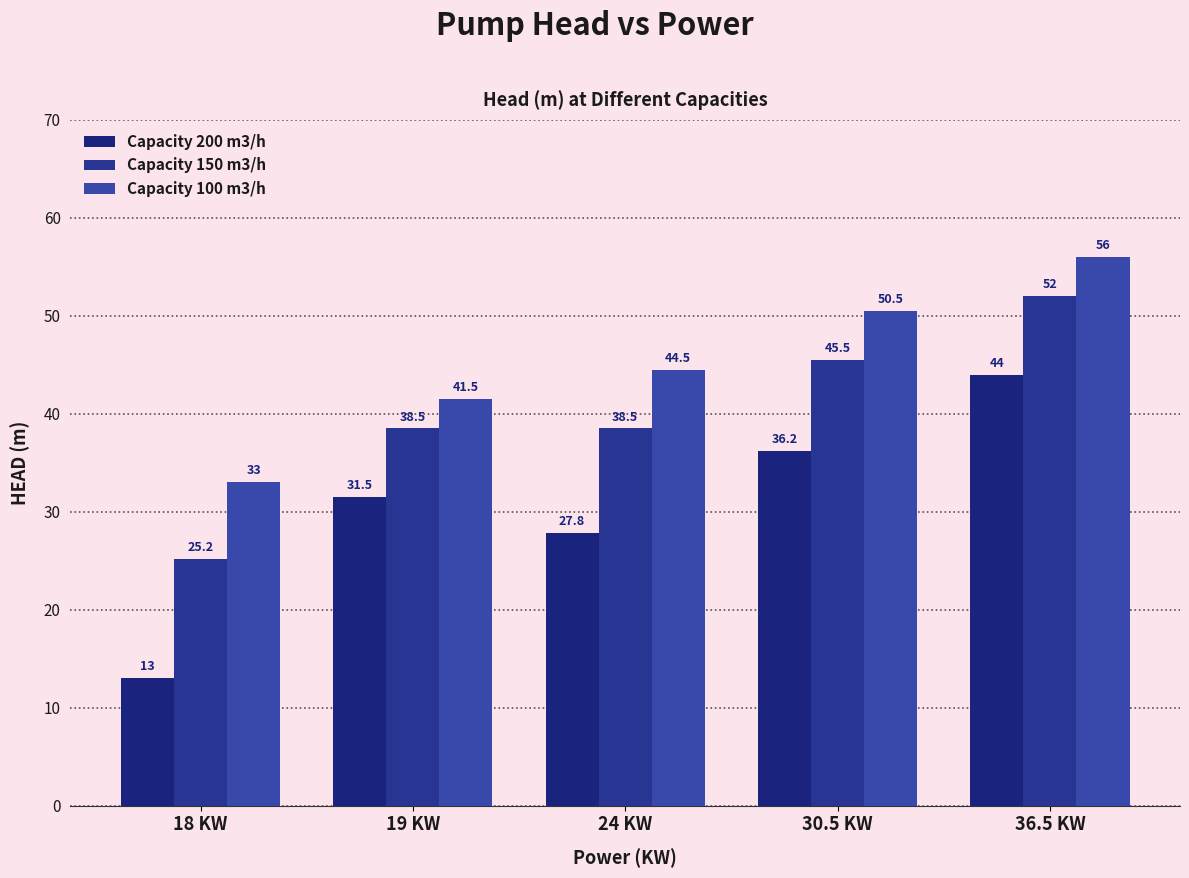

Reading left to right, what are all the values shown in this chart?

Capacity 200 m3/h: 18 KW=13.0	19 KW=31.5	24 KW=27.8	30.5 KW=36.2	36.5 KW=44.0
Capacity 150 m3/h: 18 KW=25.2	19 KW=38.5	24 KW=38.5	30.5 KW=45.5	36.5 KW=52.0
Capacity 100 m3/h: 18 KW=33.0	19 KW=41.5	24 KW=44.5	30.5 KW=50.5	36.5 KW=56.0